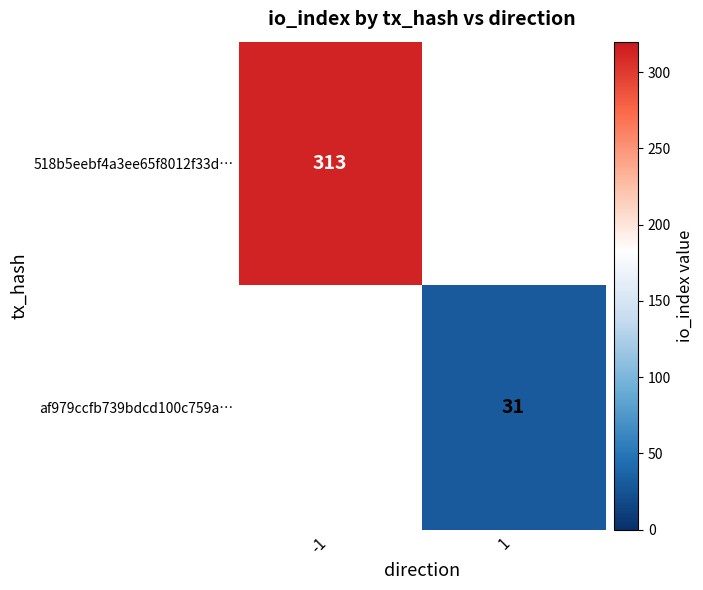

The af979ccfb739bdcd100c759a… series shows 50 at 1. True or false?

False